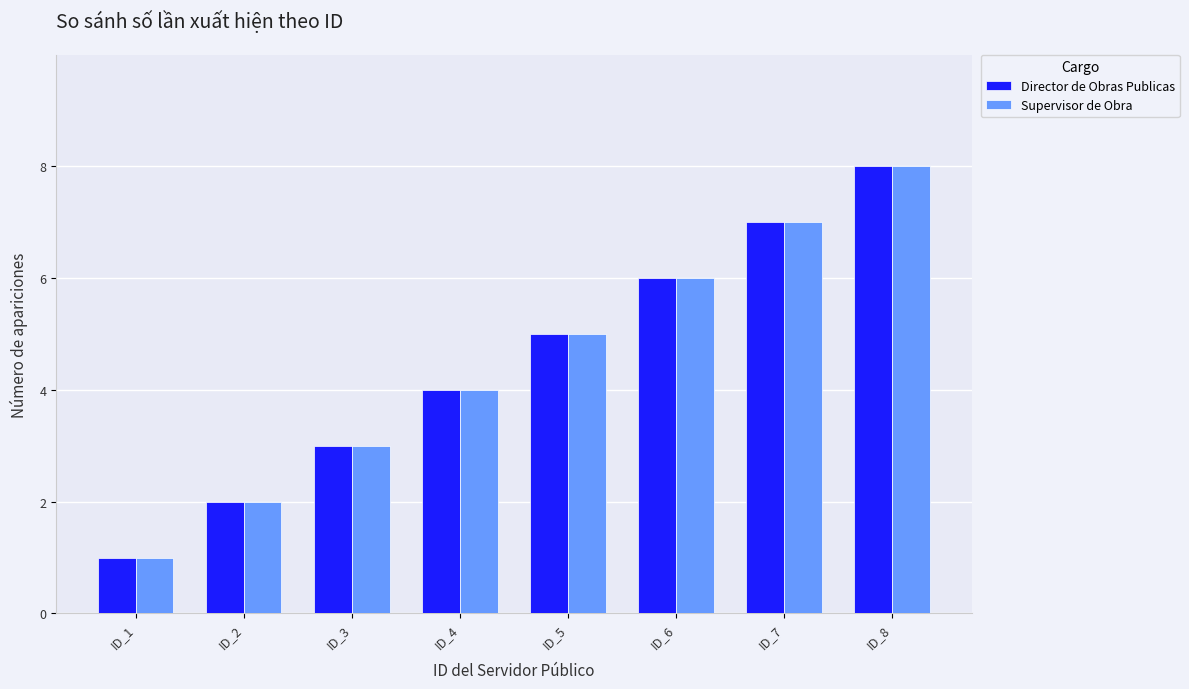

Is it true that Director de Obras Publicas equals 3 at ID_5?

False